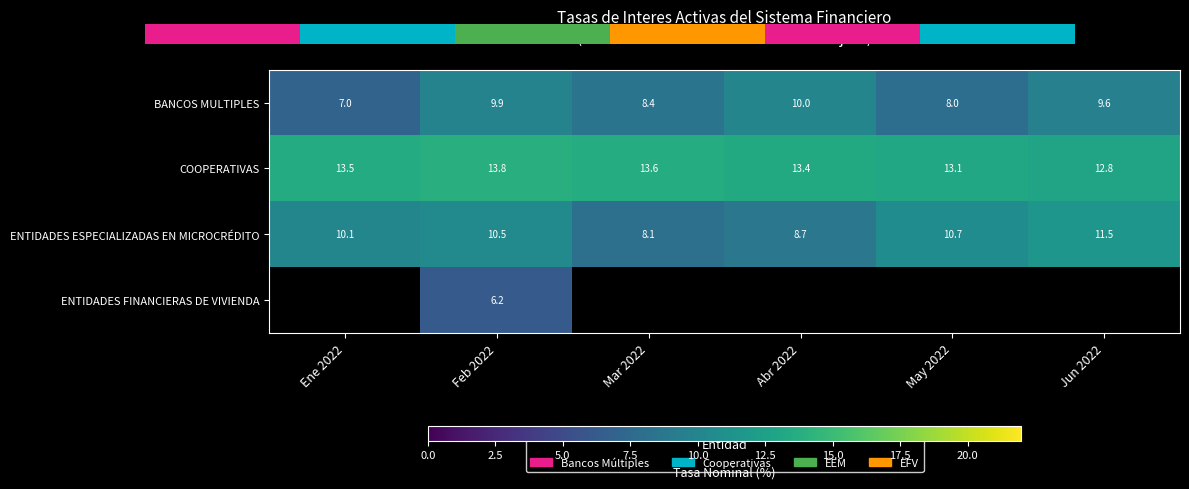

Is the value of COOPERATIVAS at Feb 2022 greater than the value of BANCOS MULTIPLES at Jun 2022?

Yes